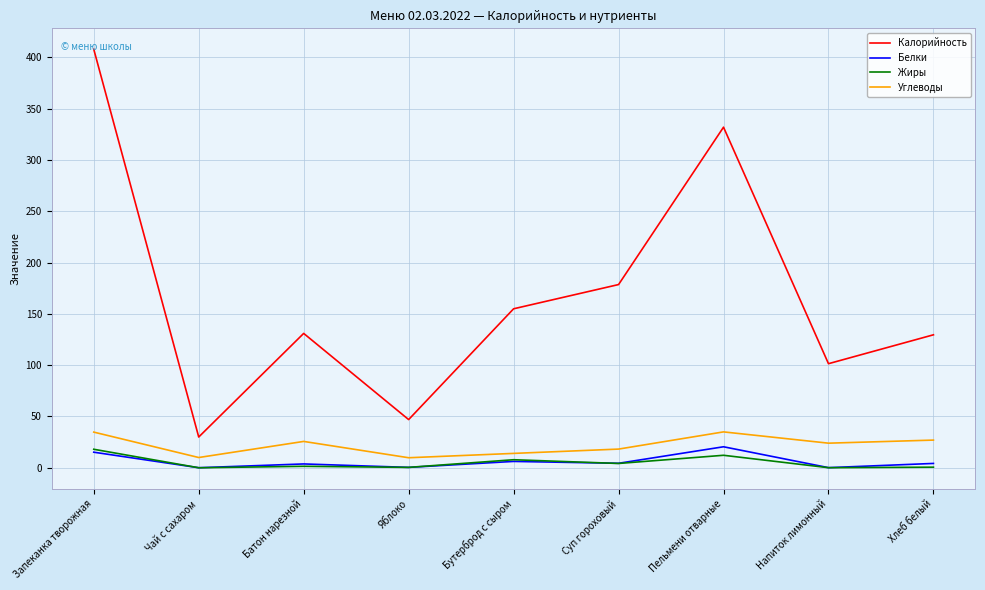

True or false: Углеводы and Жиры intersect in this chart.

False